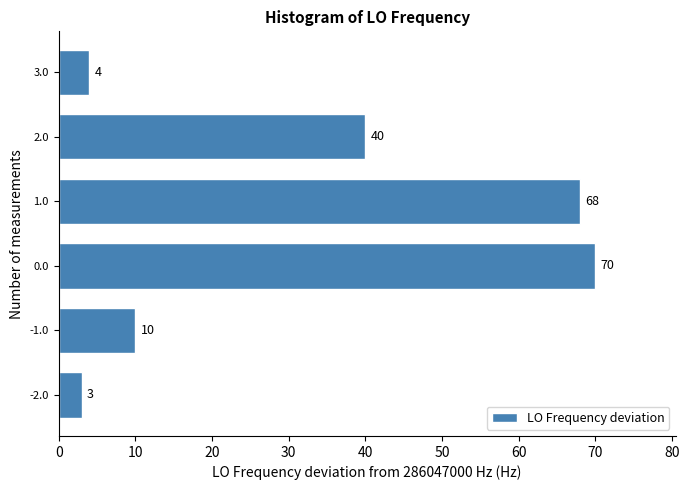

Reading bottom to top, extract all data points from this chart.

-2.0=3	-1.0=10	0.0=70	1.0=68	2.0=40	3.0=4